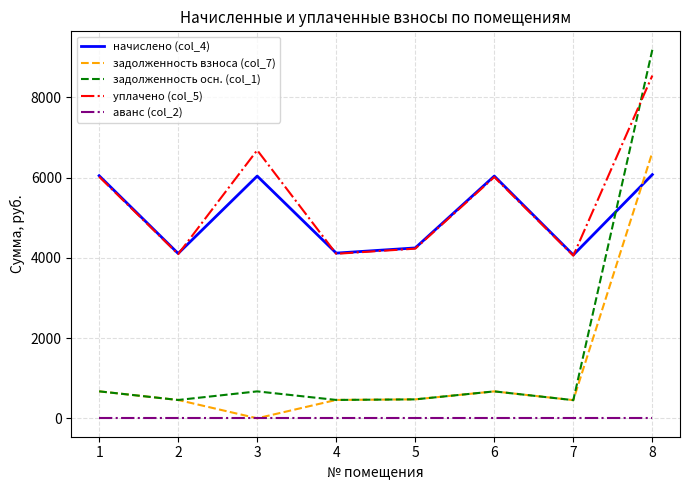

The value of начислено (col_4) at 7 is 4072.2. True or false?

True